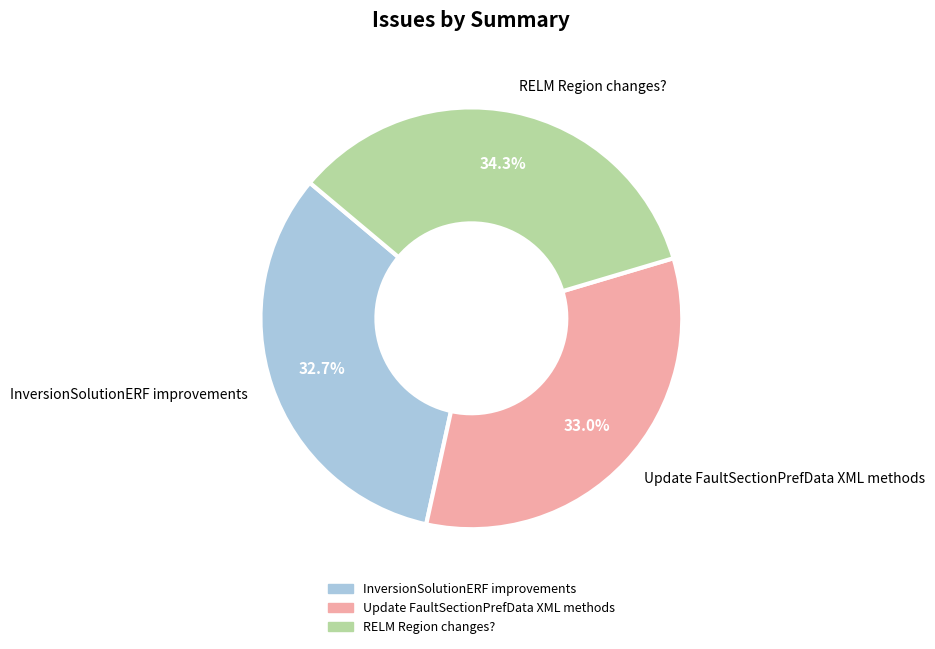

To the nearest percent, what portion does RELM Region changes? represent?

34%